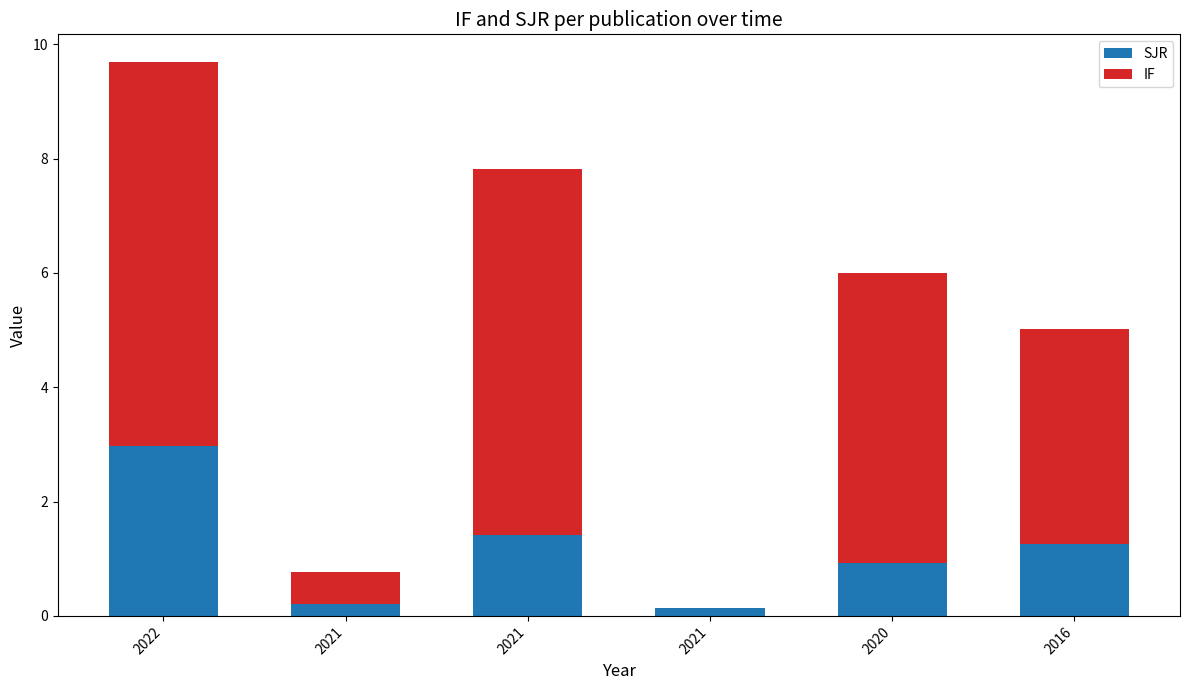

Count the number of categories in the chart.

6